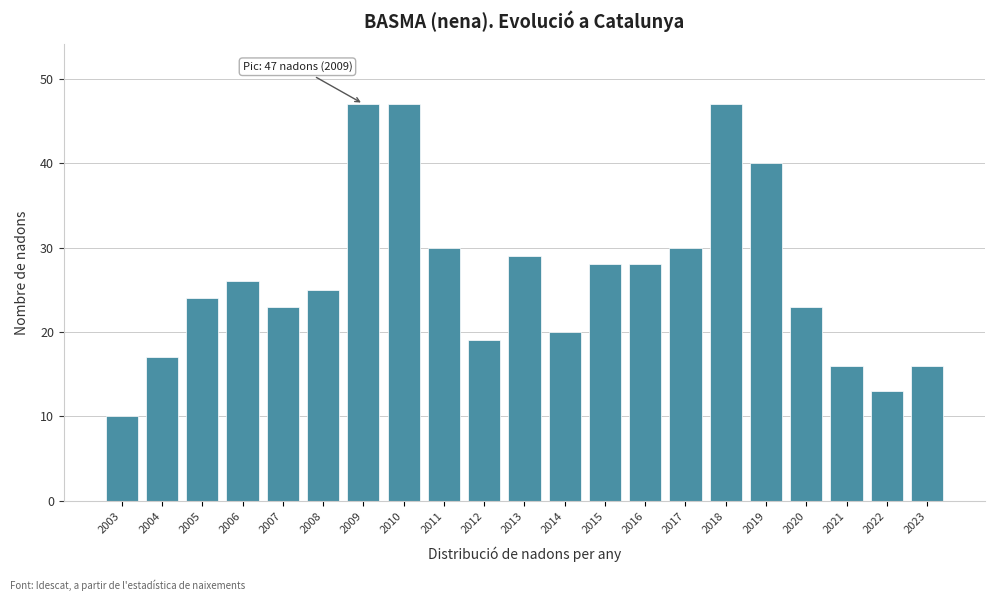

Reading left to right, what are all the values shown in this chart?

10	17	24	26	23	25	47	47	30	19	29	20	28	28	30	47	40	23	16	13	16